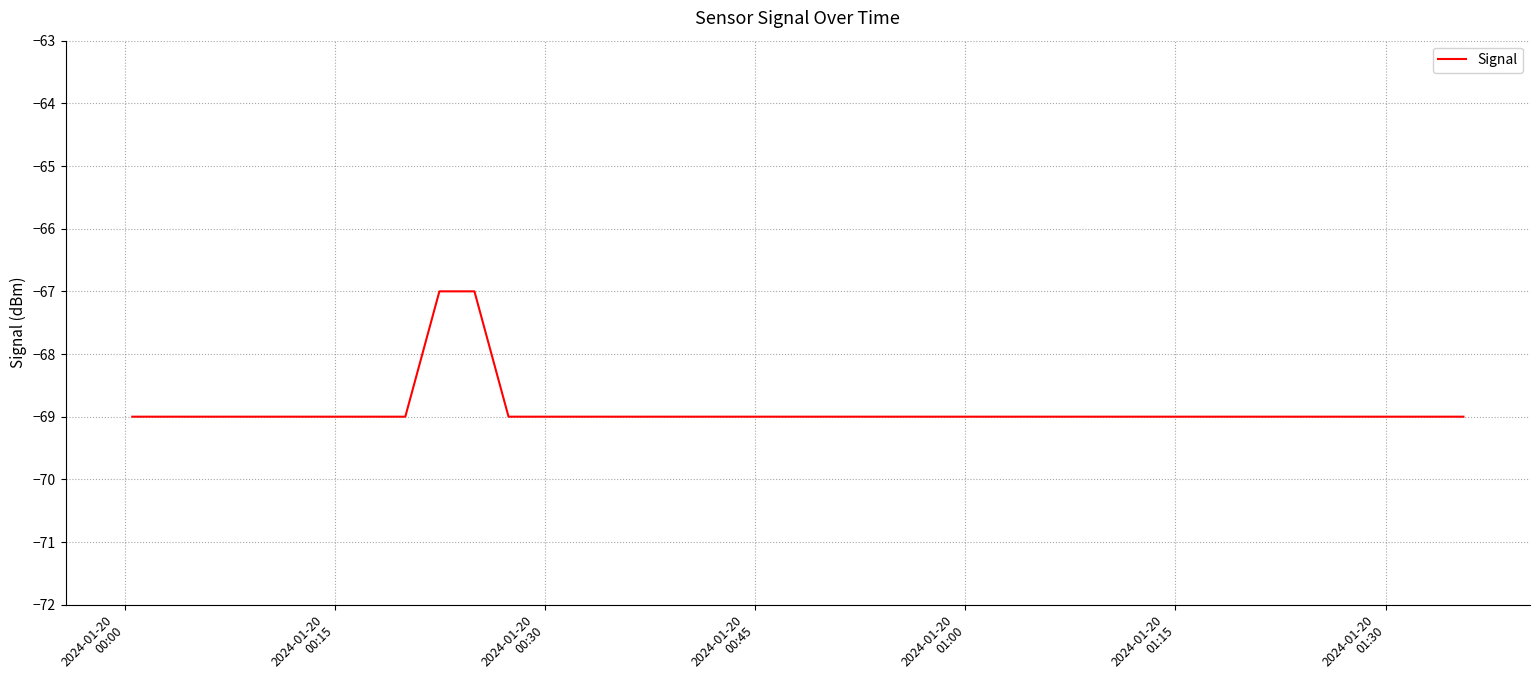

What is the maximum value shown in the chart?

-67